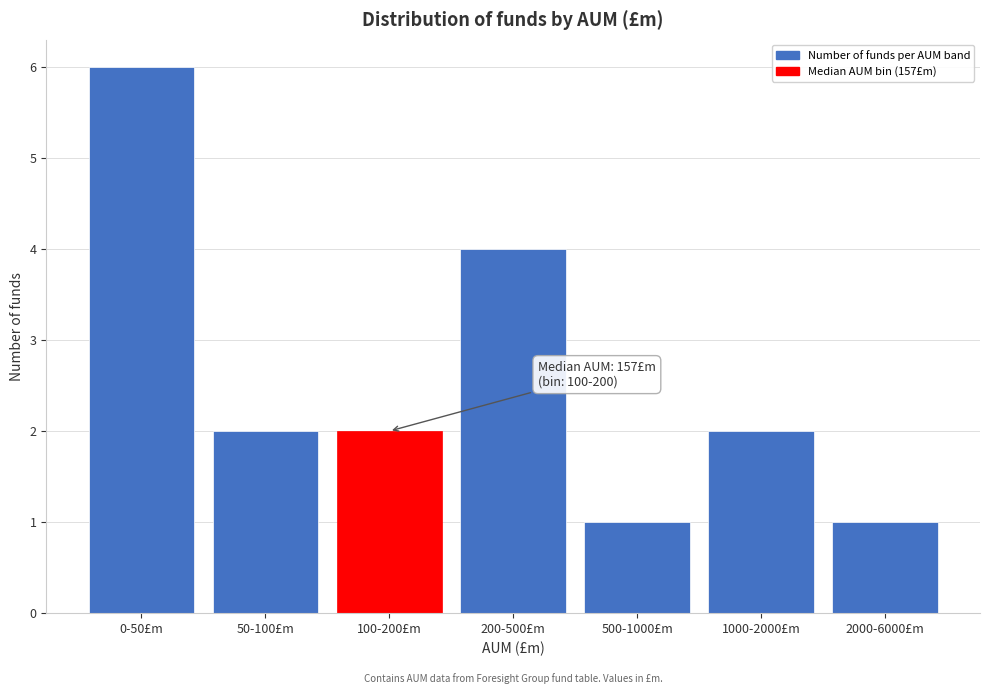

Reading left to right, list all the values displayed in this chart.

0-50£m=6	50-100£m=2	100-200£m=2	200-500£m=4	500-1000£m=1	1000-2000£m=2	2000-6000£m=1